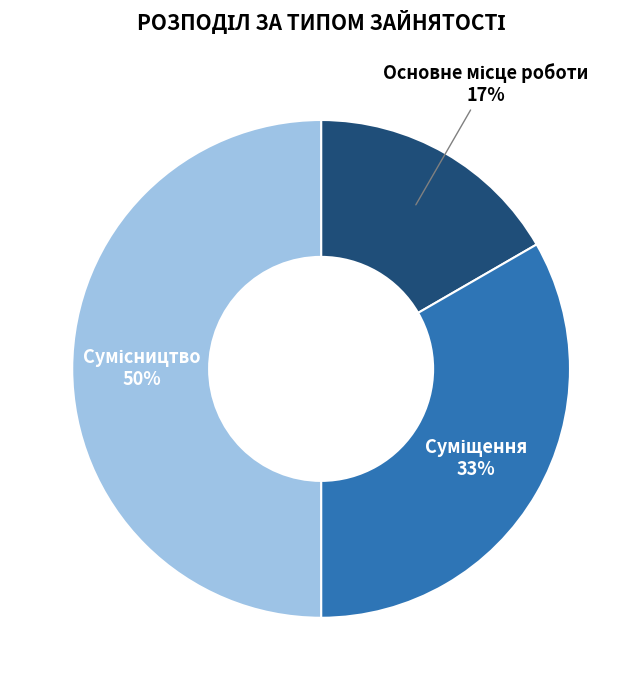

To the nearest percent, what is the difference between the largest and smallest slice percentages?

33%